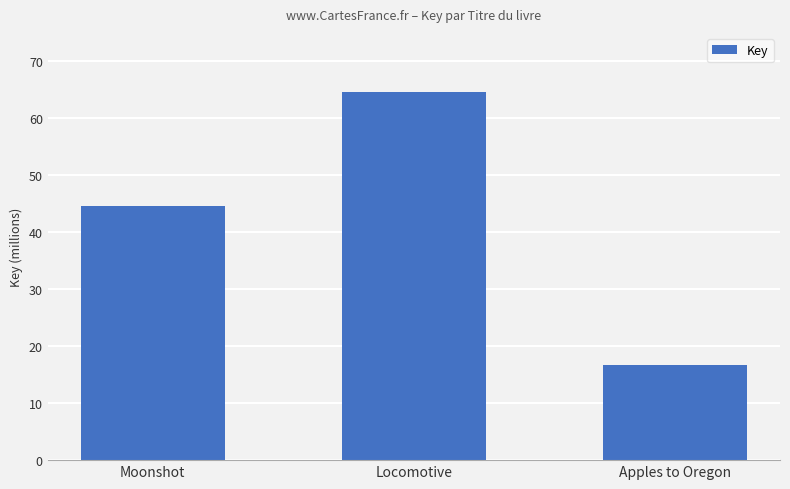

List the labels in order of value, smallest first.

Apples to Oregon, Moonshot, Locomotive